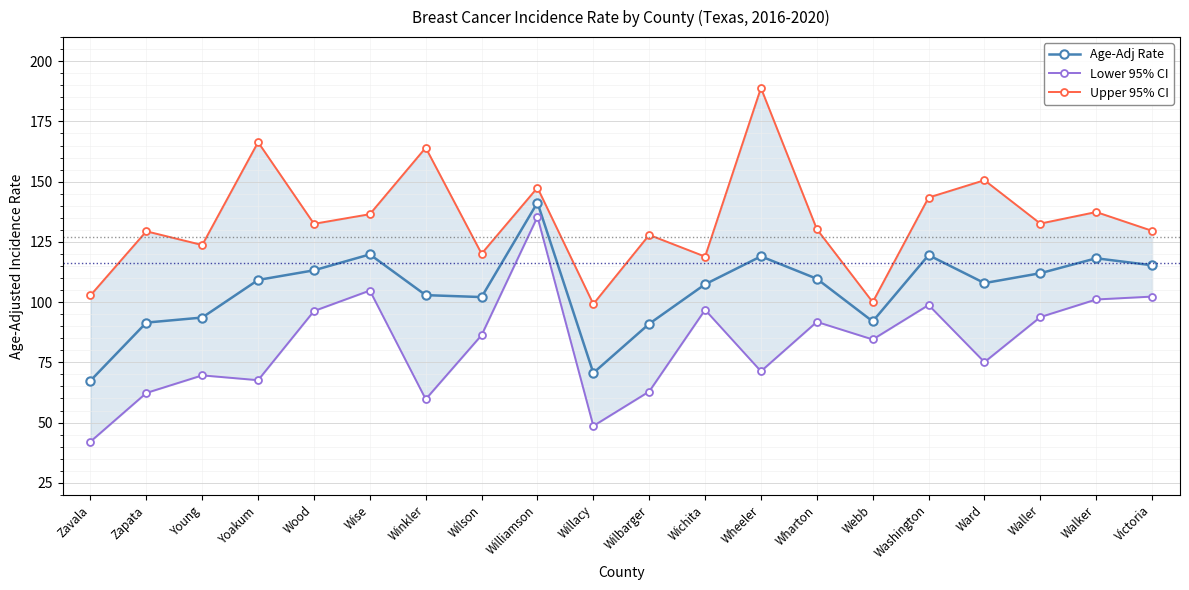

In Age-Adj Rate, how many points are lower than both neighbors (excluding endpoints)?

4